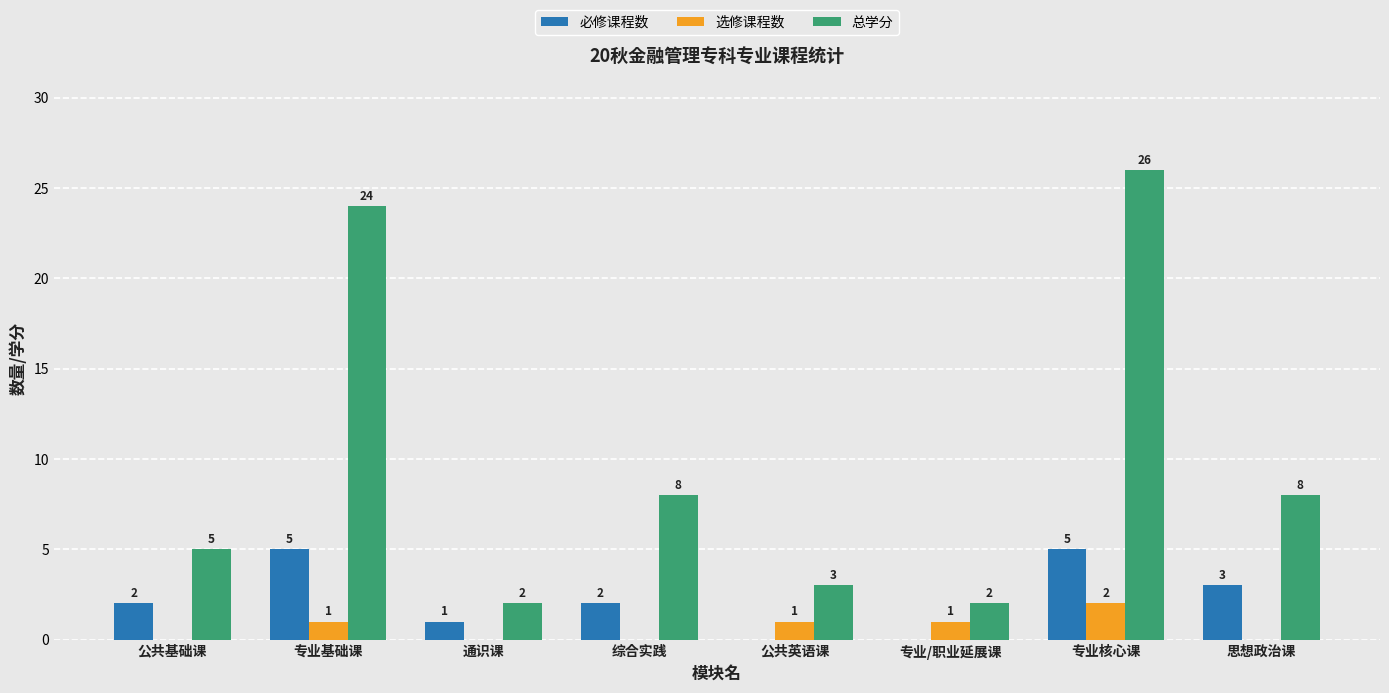

Reading left to right, list all the values displayed in this chart.

必修课程数: 2	5	1	2	0	0	5	3
选修课程数: 0	1	0	0	1	1	2	0
总学分: 5	24	2	8	3	2	26	8